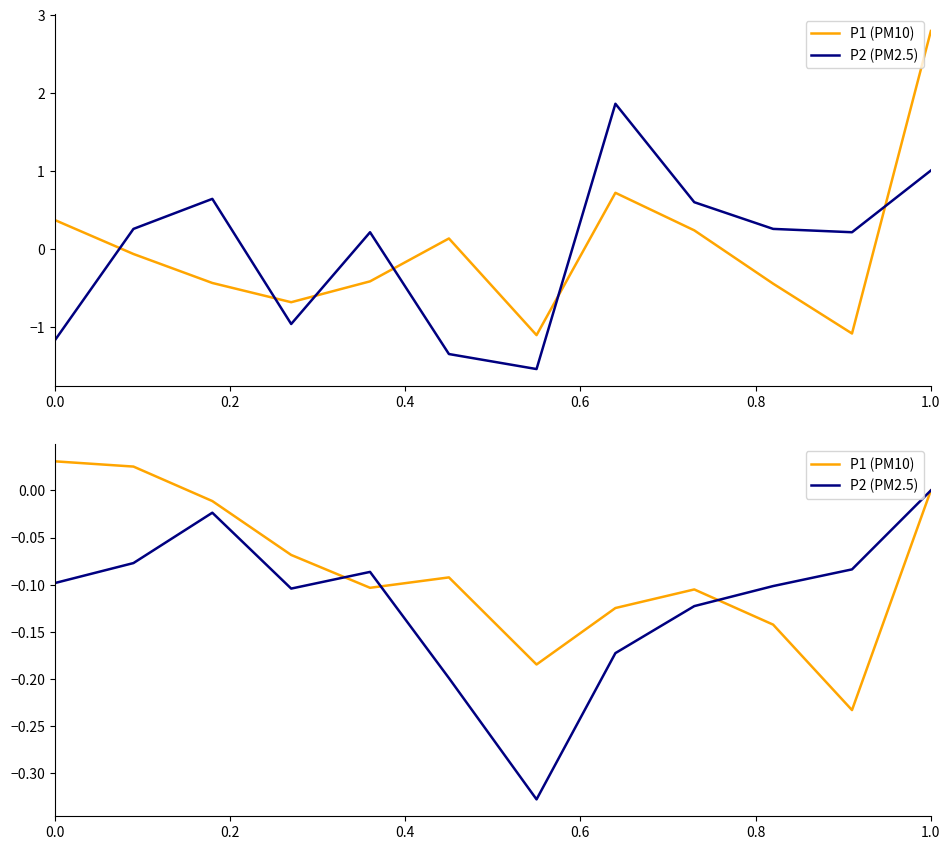

What is the total value across all series at 0.2?

-0.1